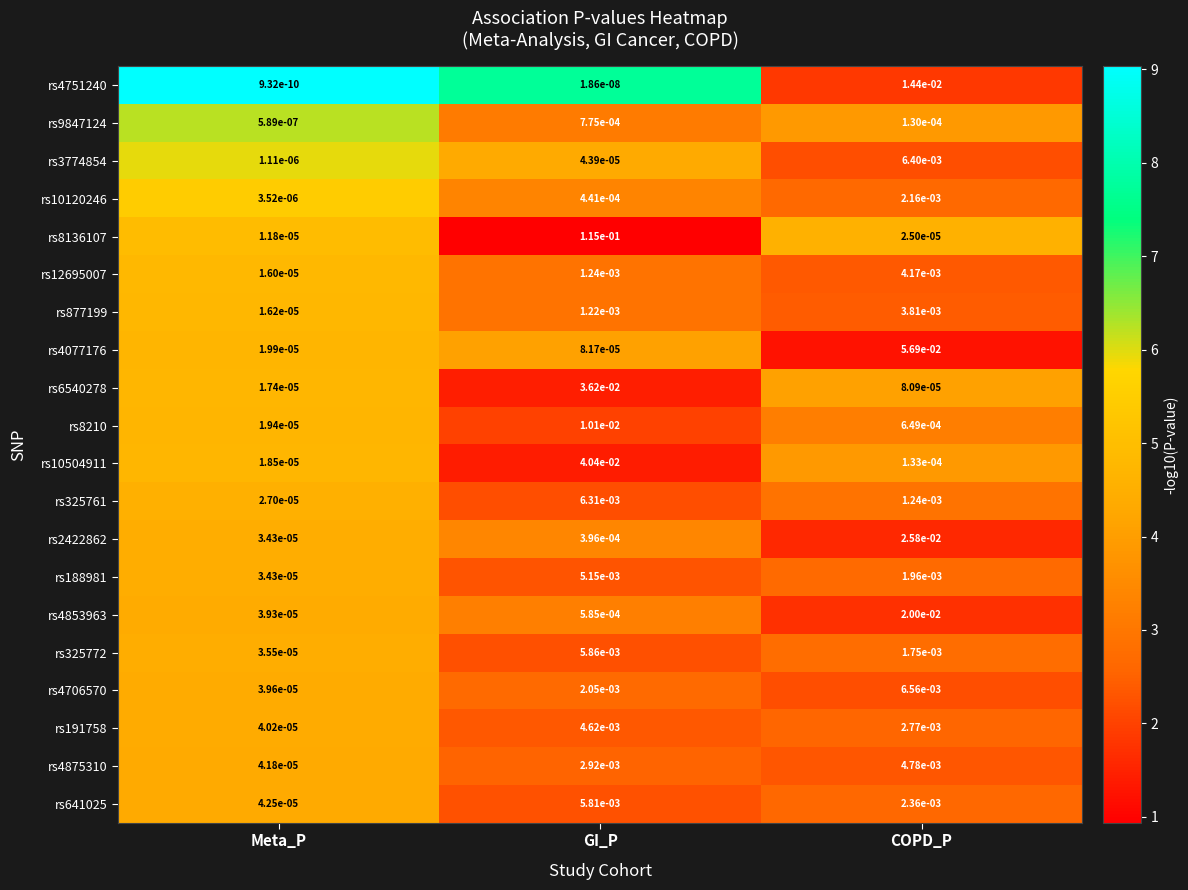

At which category does the chart reach its minimum across all series?

Meta_P